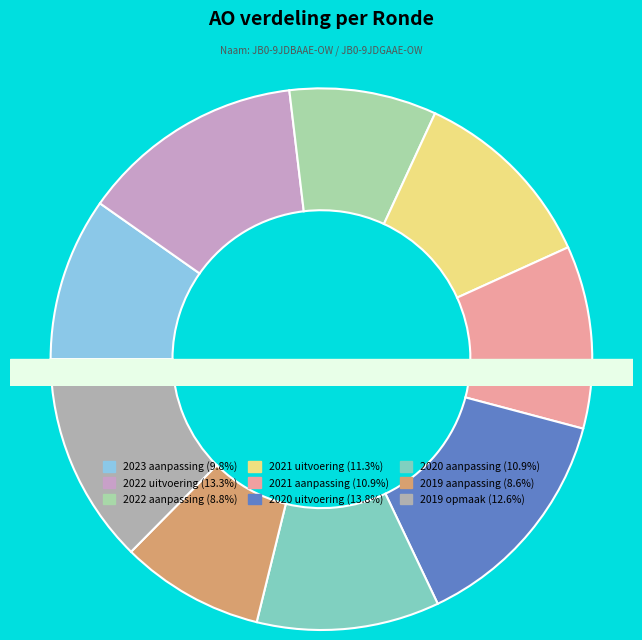

True or false: 2019 opmaak accounts for 13% of the total.

True